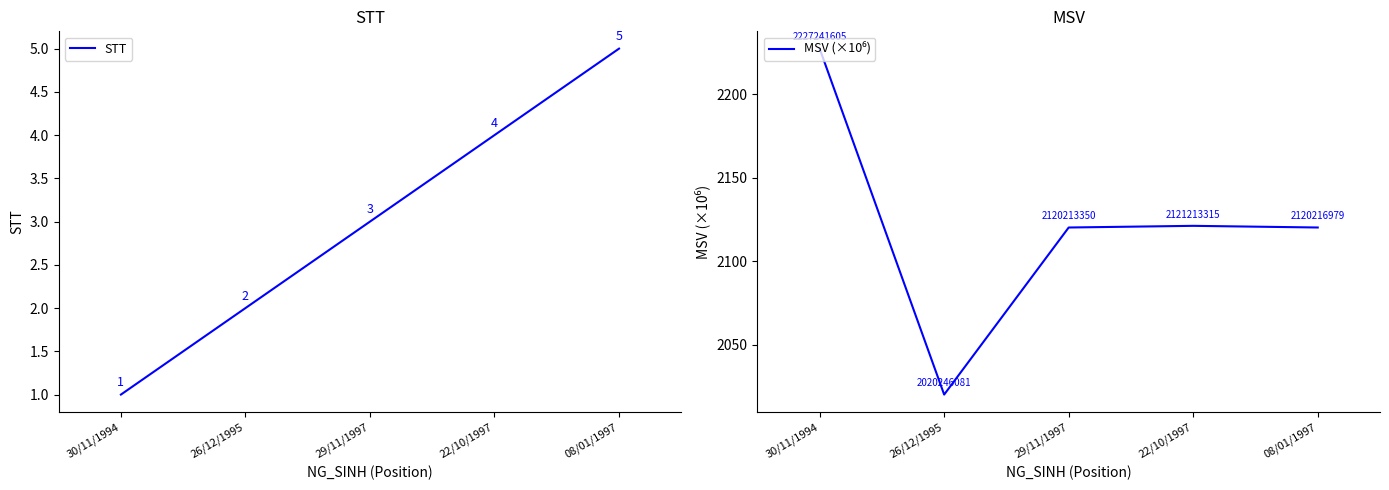

How many categories are shown in the chart?

5